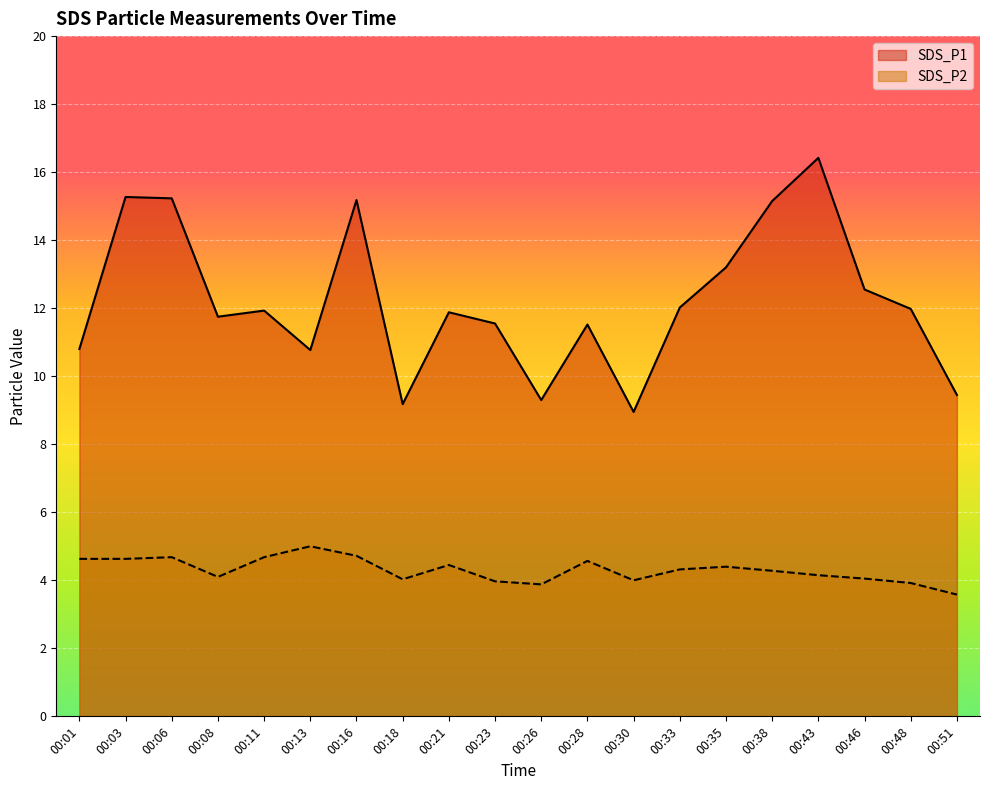

Where does the SDS_P2 series first go above 4?

00:01